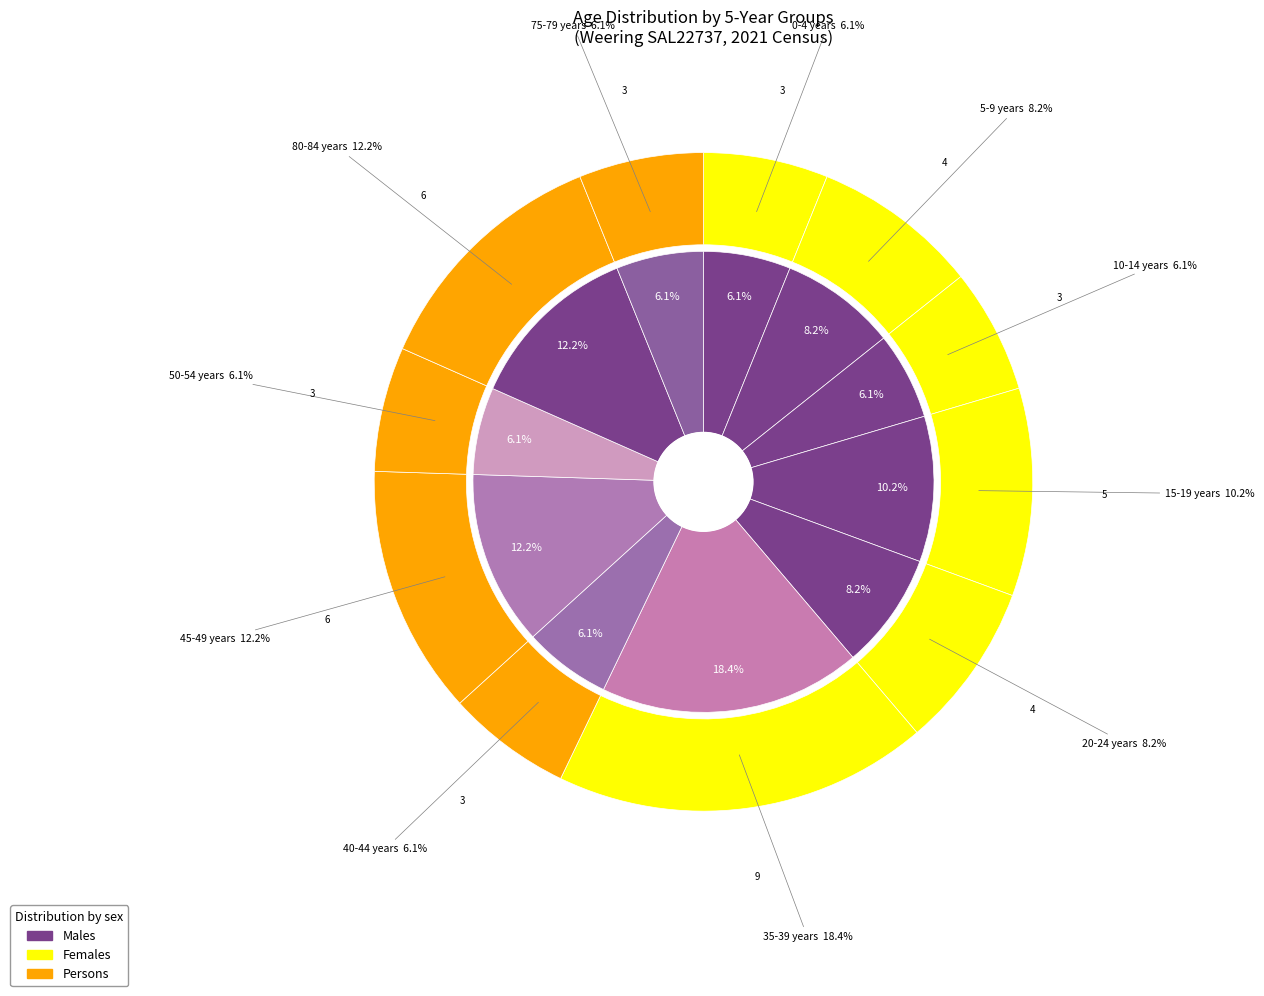

To the nearest percent, what is the difference between the 80-84 years and 0-4 years slice percentages?

6%